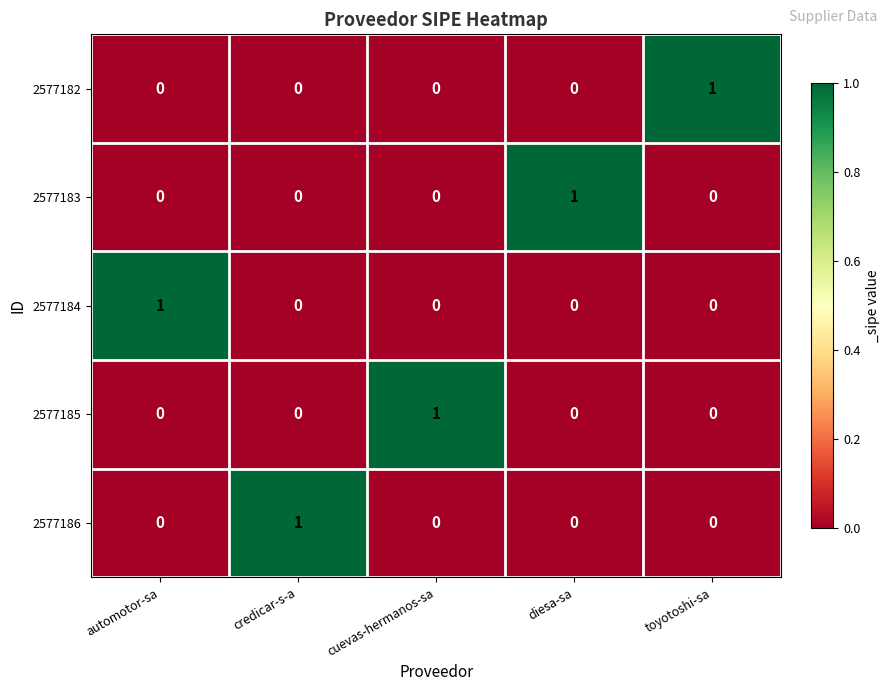

Is it true that 2577183 equals 1 at diesa-sa?

True